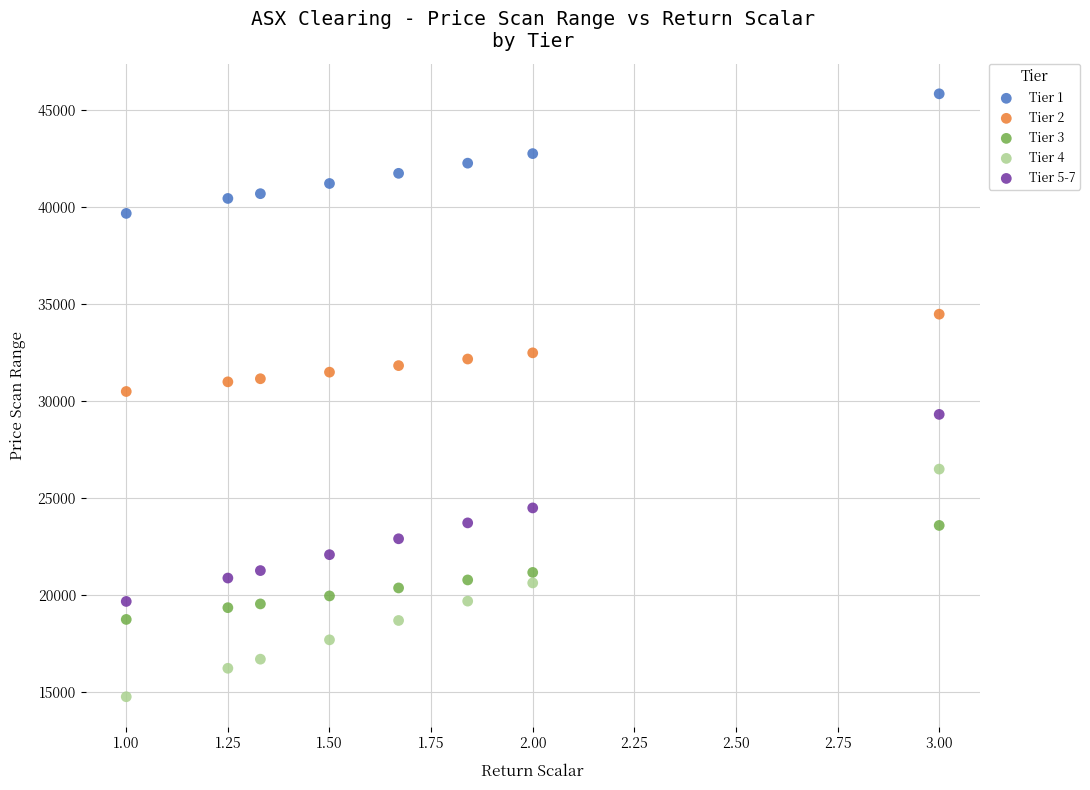

What are all the series names shown in the legend?

Tier 1, Tier 2, Tier 3, Tier 4, Tier 5-7